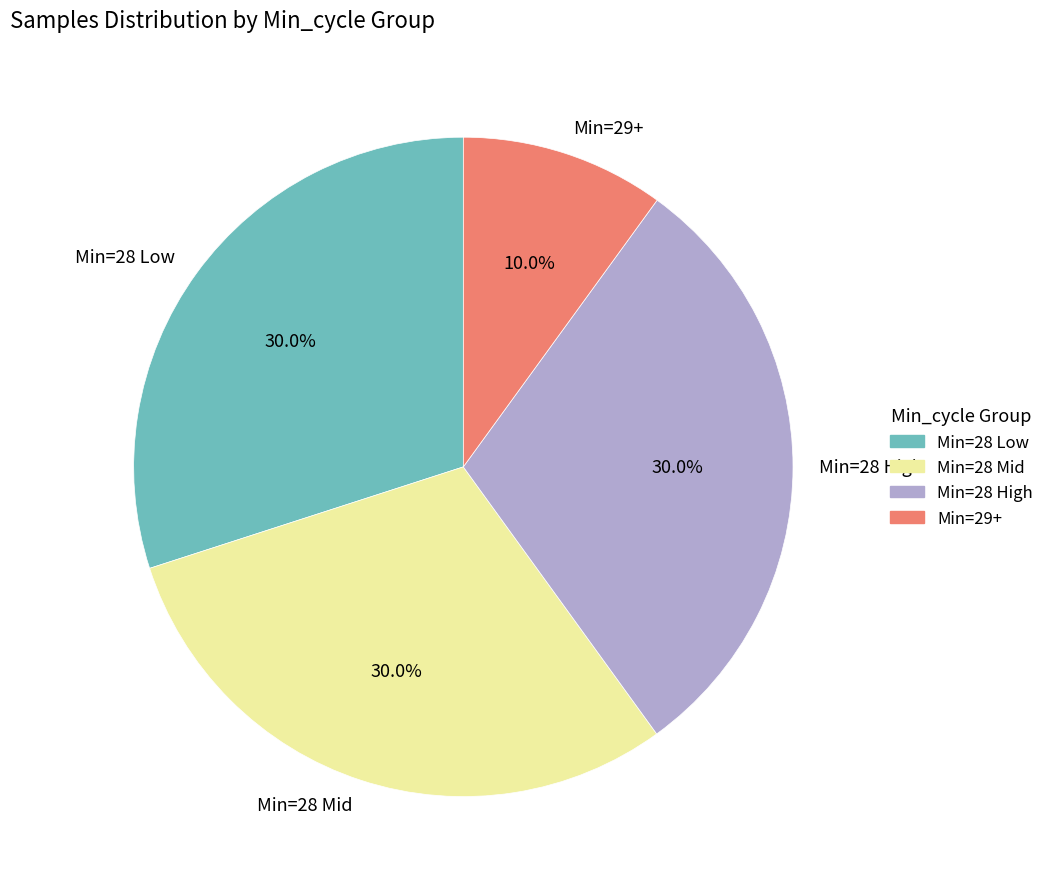

To the nearest percent, what is the average slice percentage?

25%